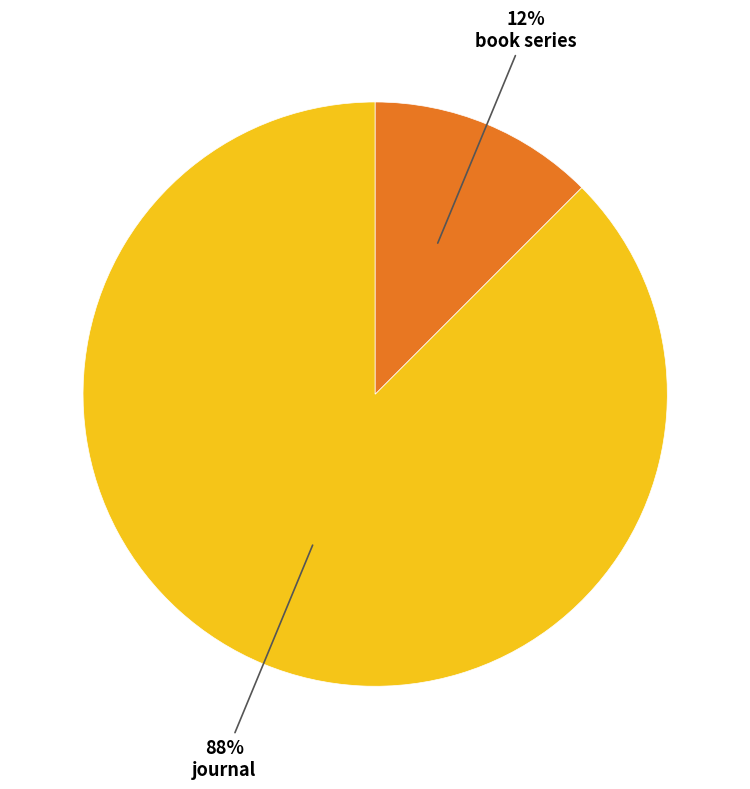

To the nearest percent, what is the combined percentage of journal and book series?

100%